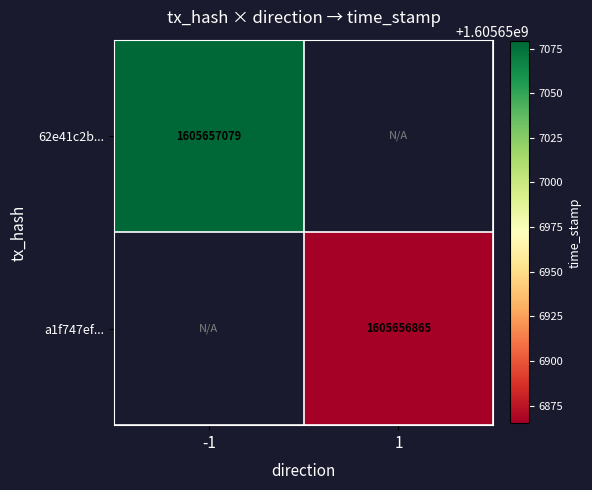

List the series in order of their overall mean, lowest first.

a1f747ef2a3fb59e3ecf0cb2d276f392a84088d, 62e41c2b59b681c3759050183da9b4a8cc16411